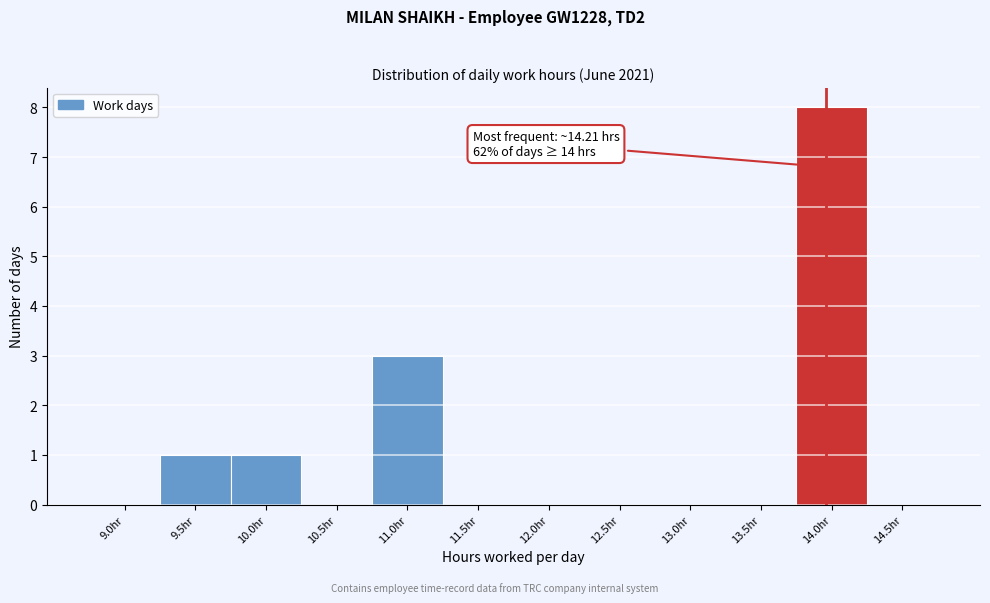

Reading left to right, list all the values displayed in this chart.

9.0hr=0	9.5hr=1	10.0hr=1	10.5hr=0	11.0hr=3	11.5hr=0	12.0hr=0	12.5hr=0	13.0hr=0	13.5hr=0	14.0hr=8	14.5hr=0